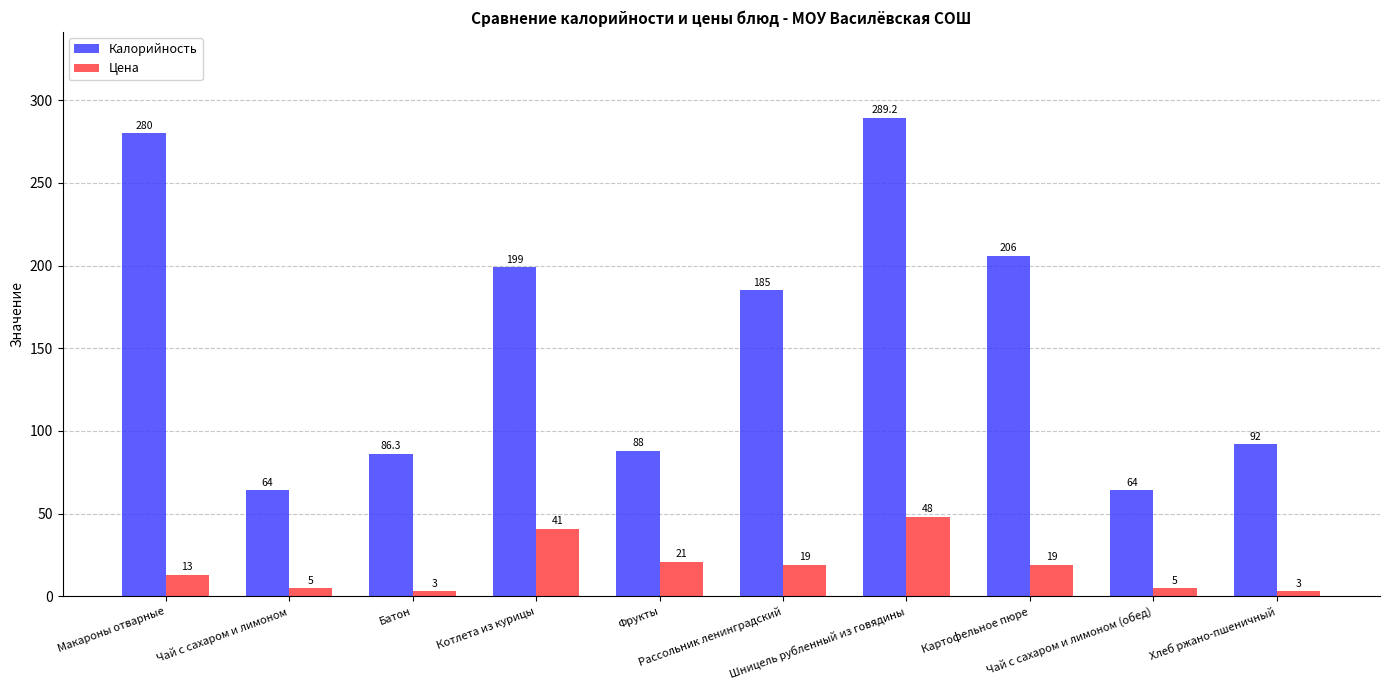

What is the spread (max minus min) of values at Рассольник ленинградский?

166.0